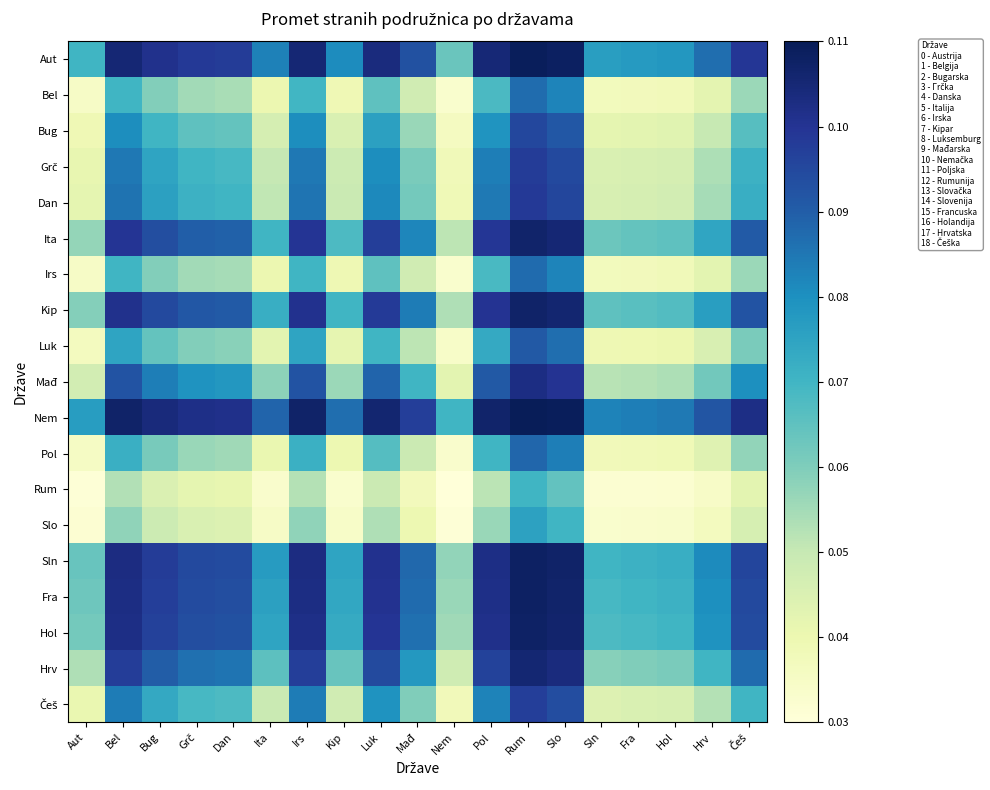

How many categories are shown in the chart?

19